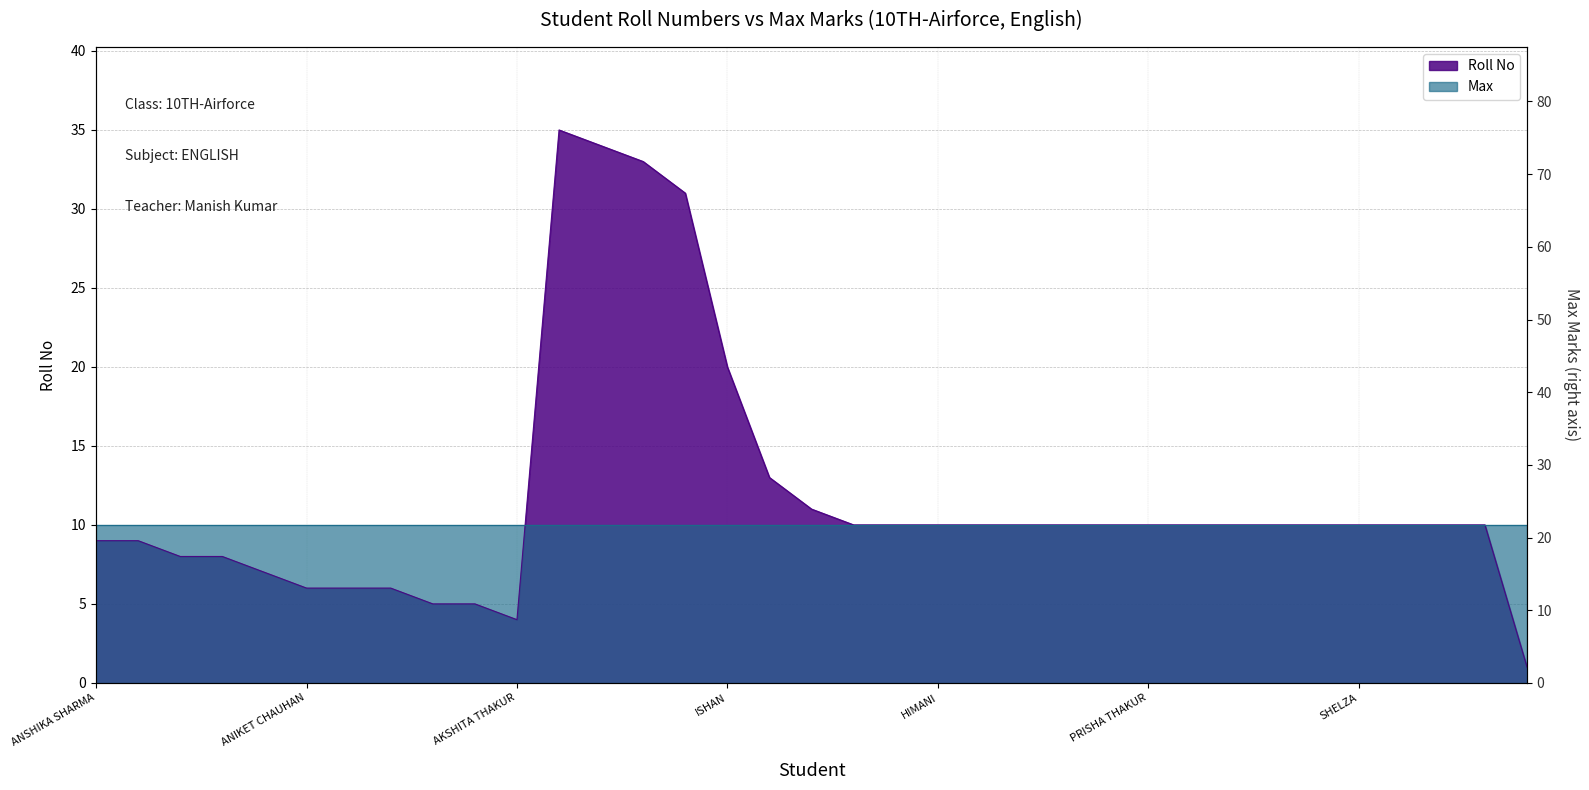

What is the difference between the values at SIYA SHARMA and ARNAV?

26